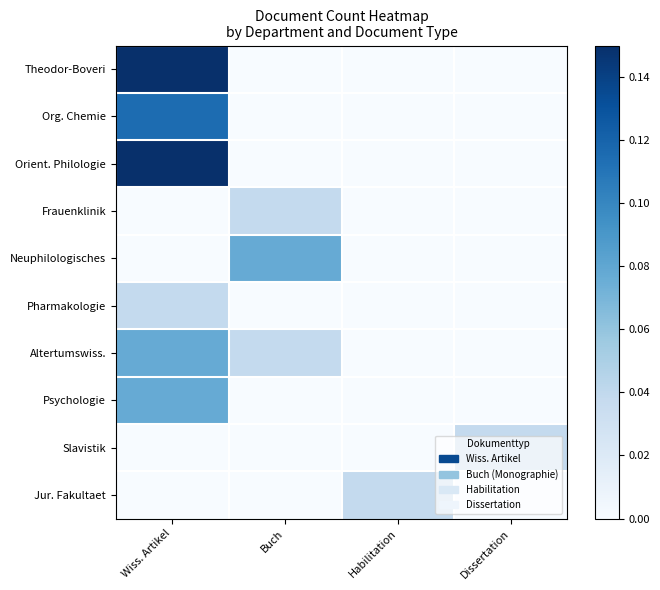

Which series has the largest total across all categories?

Theodor-Boveri